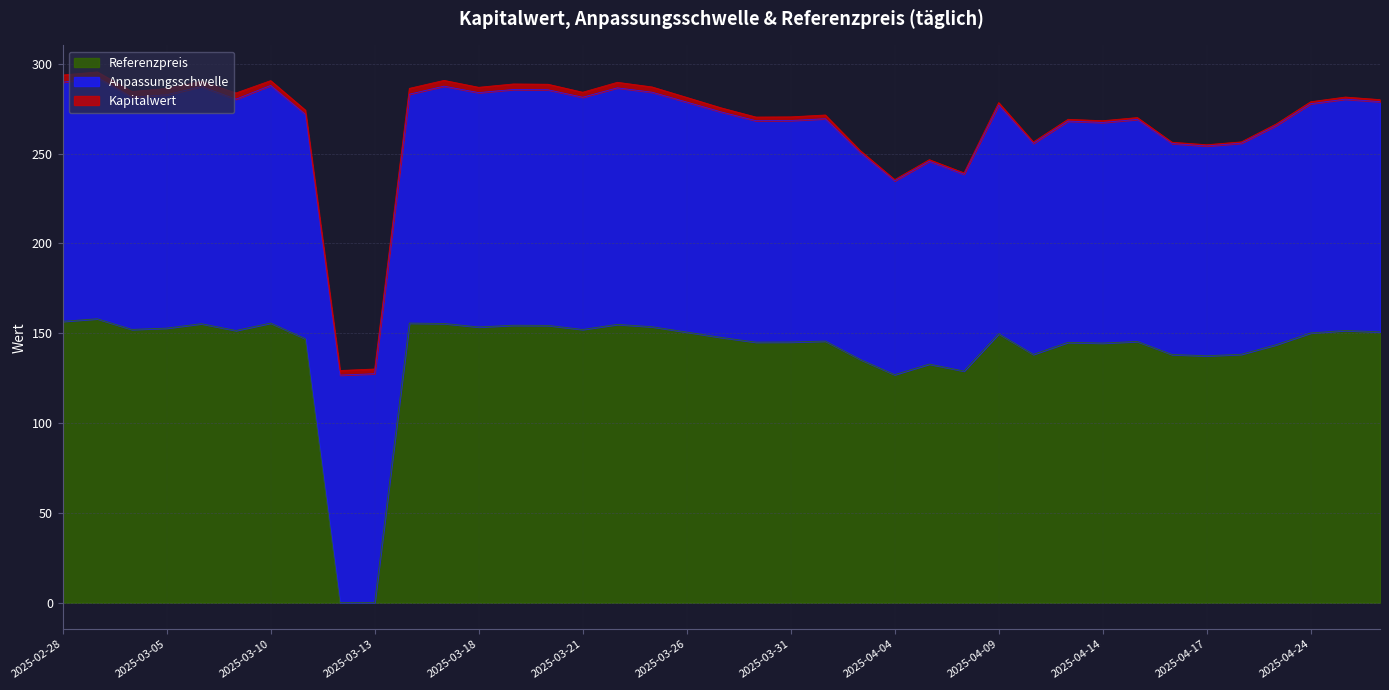

List the labels in order of Referenzpreis value, largest first.

2025-03-03, 2025-02-28, 2025-03-10, 2025-03-14, 2025-03-17, 2025-03-06, 2025-03-24, 2025-03-19, 2025-03-20, 2025-03-25, 2025-03-18, 2025-03-05, 2025-03-04, 2025-03-21, 2025-04-25, 2025-03-07, 2025-04-28, 2025-03-26, 2025-04-24, 2025-04-09, 2025-03-27, 2025-03-11, 2025-04-01, 2025-04-15, 2025-03-31, 2025-03-28, 2025-04-11, 2025-04-14, 2025-04-23, 2025-04-22, 2025-04-10, 2025-04-16, 2025-04-17, 2025-04-03, 2025-04-07, 2025-04-08, 2025-04-04, 2025-03-13, 2025-03-12